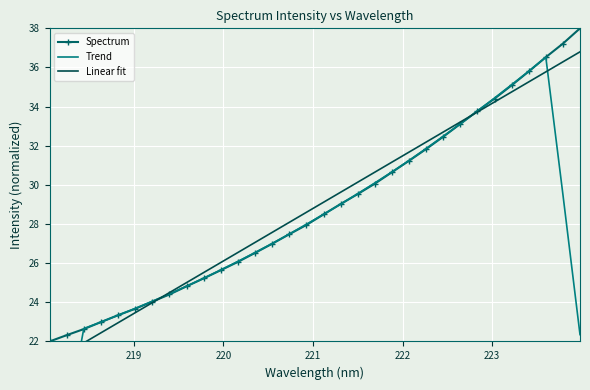

What are all the series names shown in the legend?

Spectrum, Trend, Linear fit